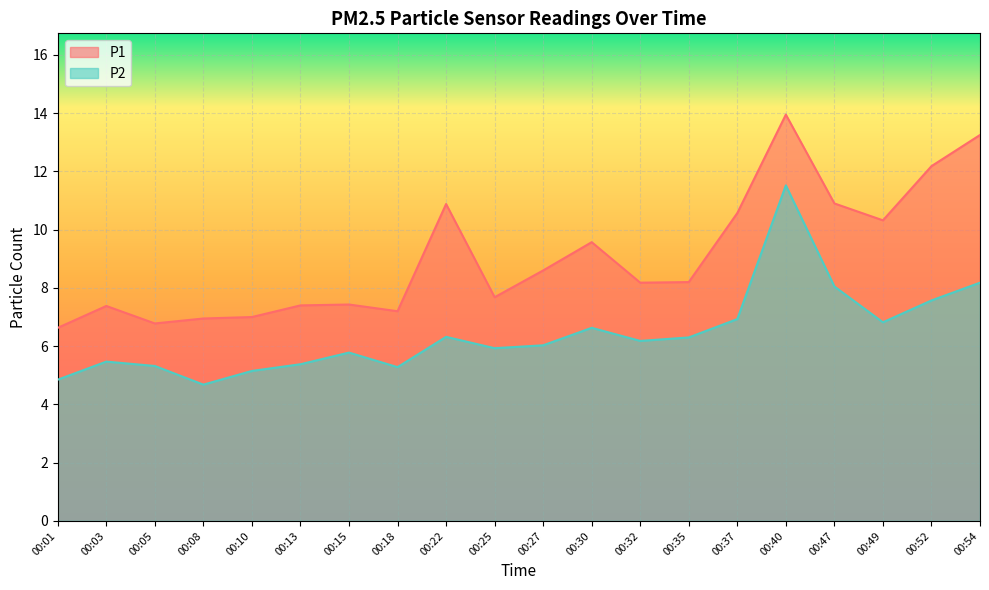

True or false: P1 and P2 cross at least once.

False